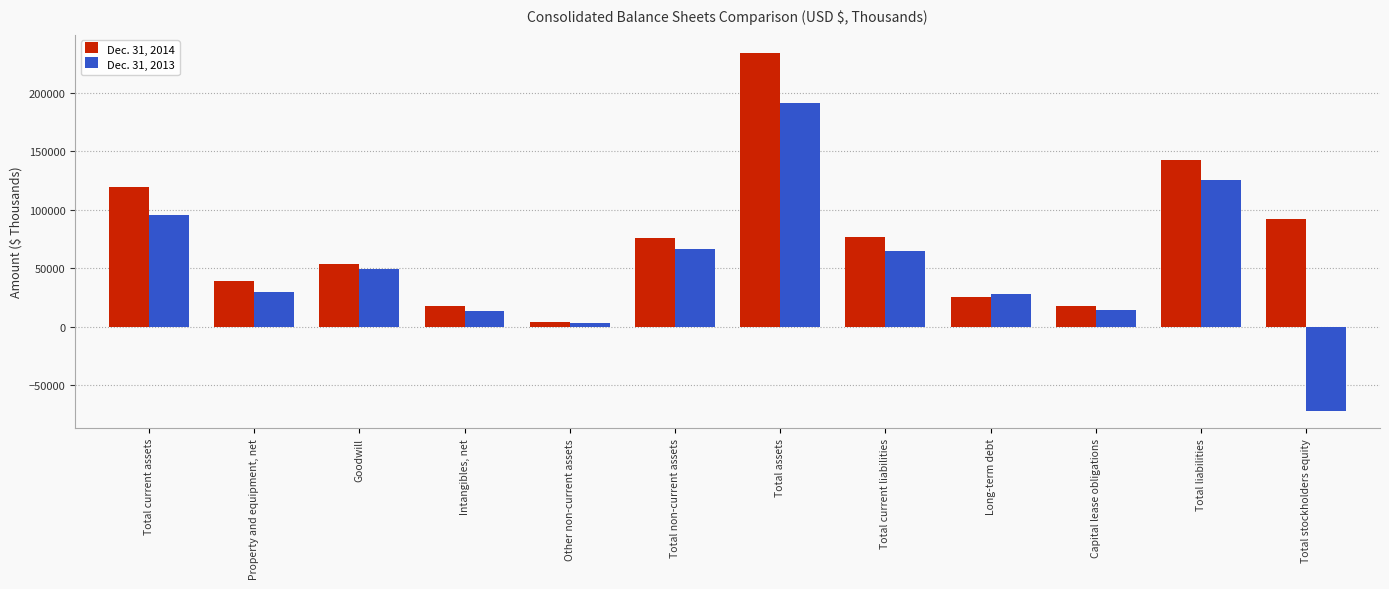

Which series has the widest spread of values?

Dec. 31, 2013